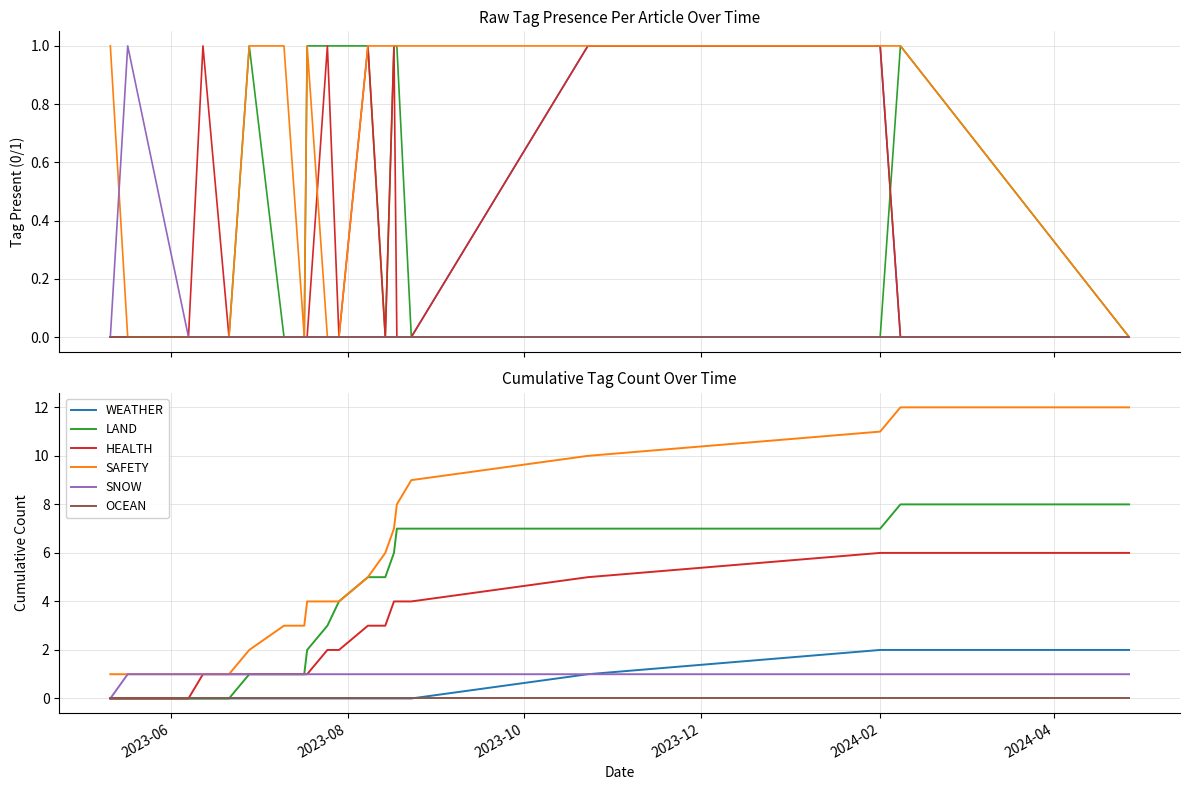

Which series has the largest range (max minus min)?

SAFETY